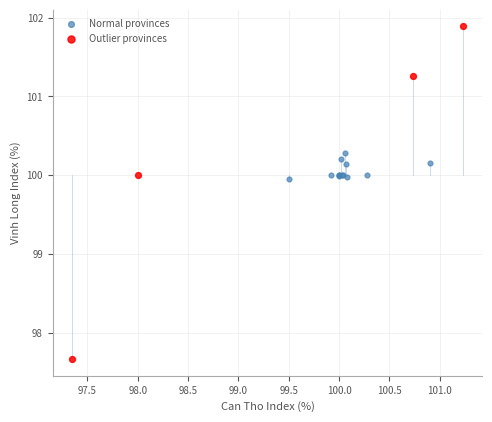

Which series has the widest spread of Y values?

Outlier provinces